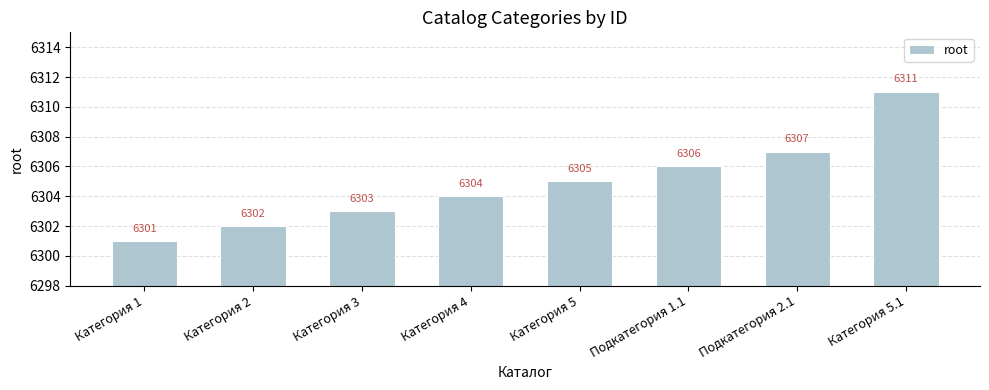

Which has a higher value, Подкатегория 2.1 or Категория 3?

Подкатегория 2.1